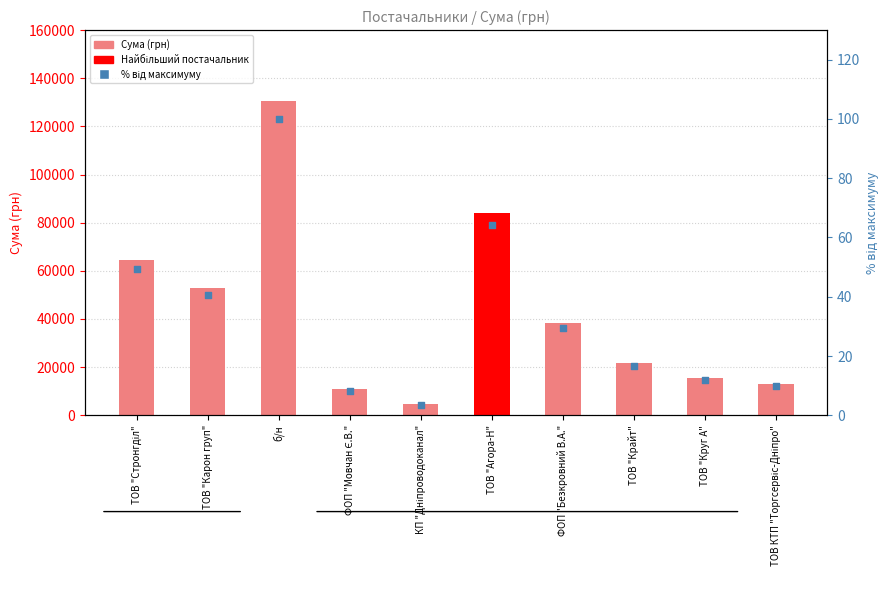

Which series has the widest spread of Y values?

СУМА (ГРН)